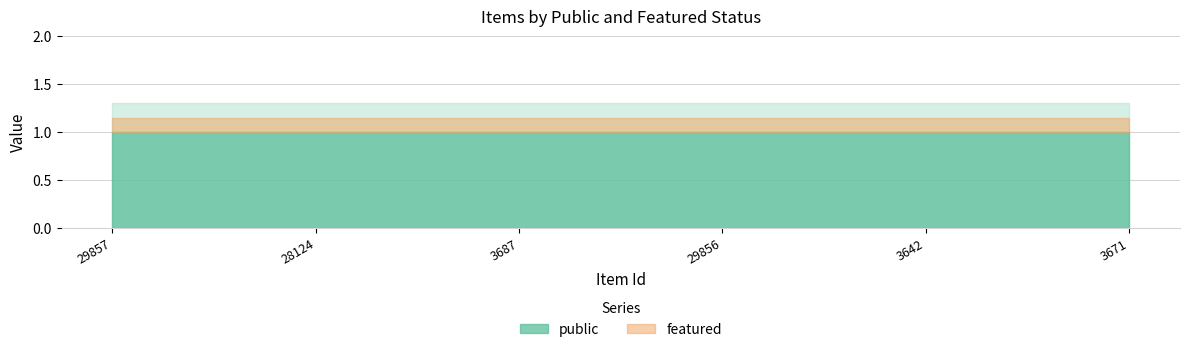

How many lines are shown in the chart?

2